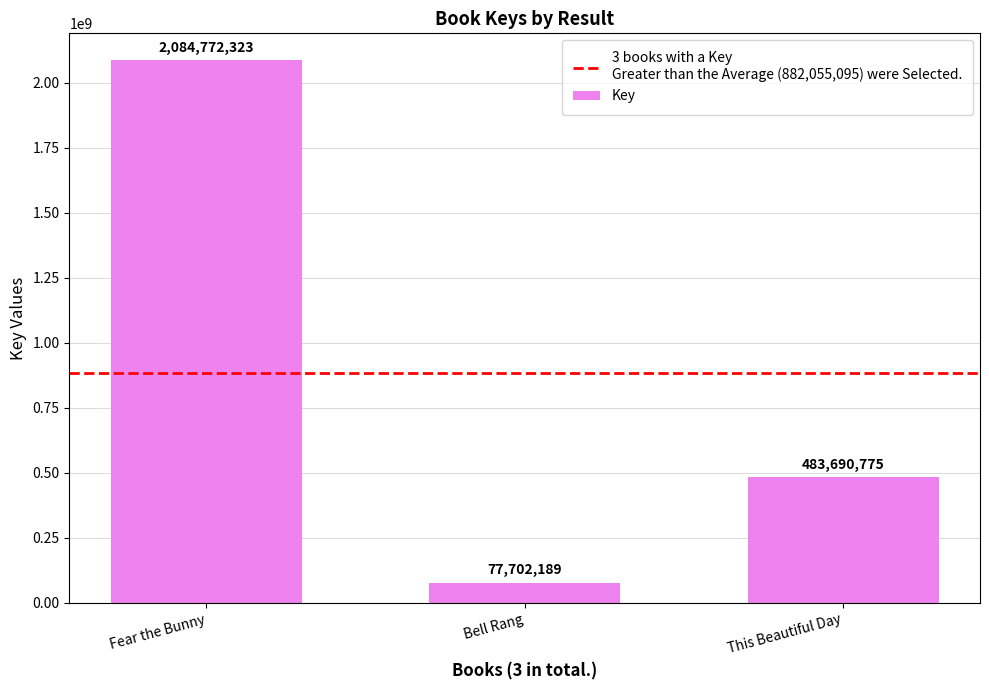

How many values are between 77702189 and 2084772323?

3